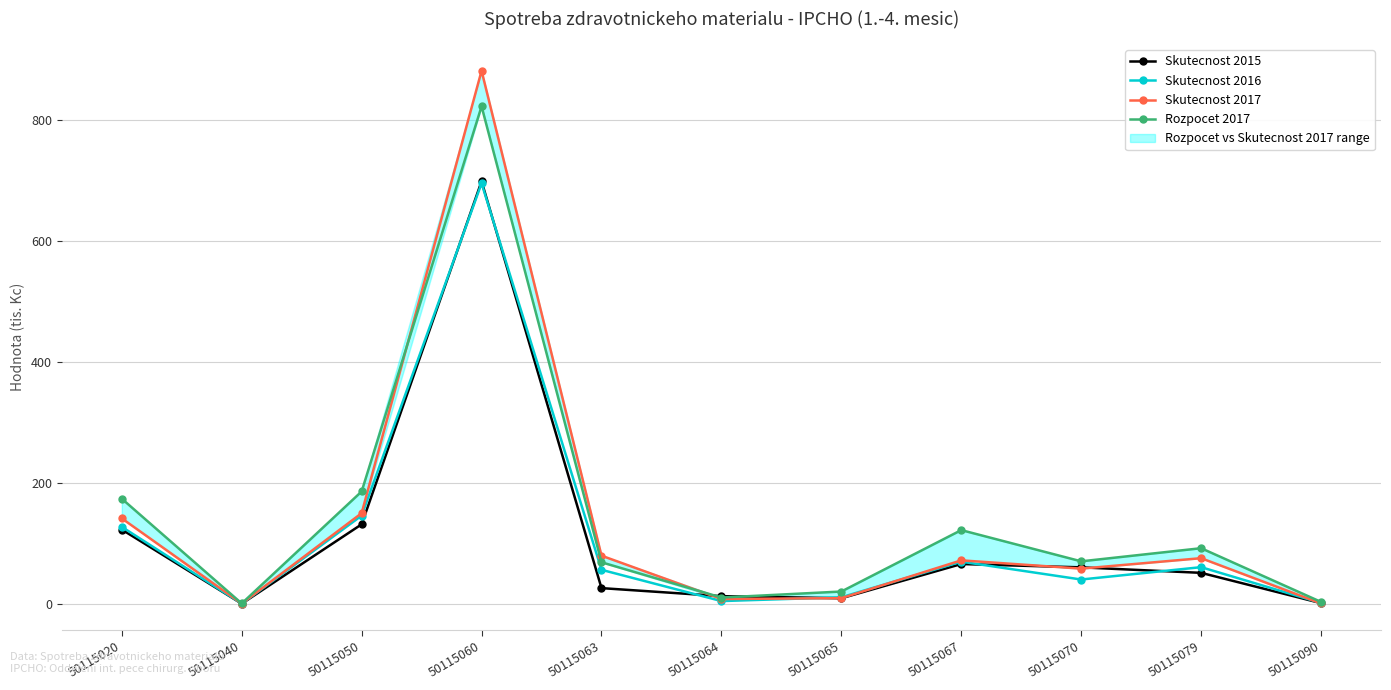

The Rozpocet 2017 series shows 3.1 at 50115064. True or false?

False